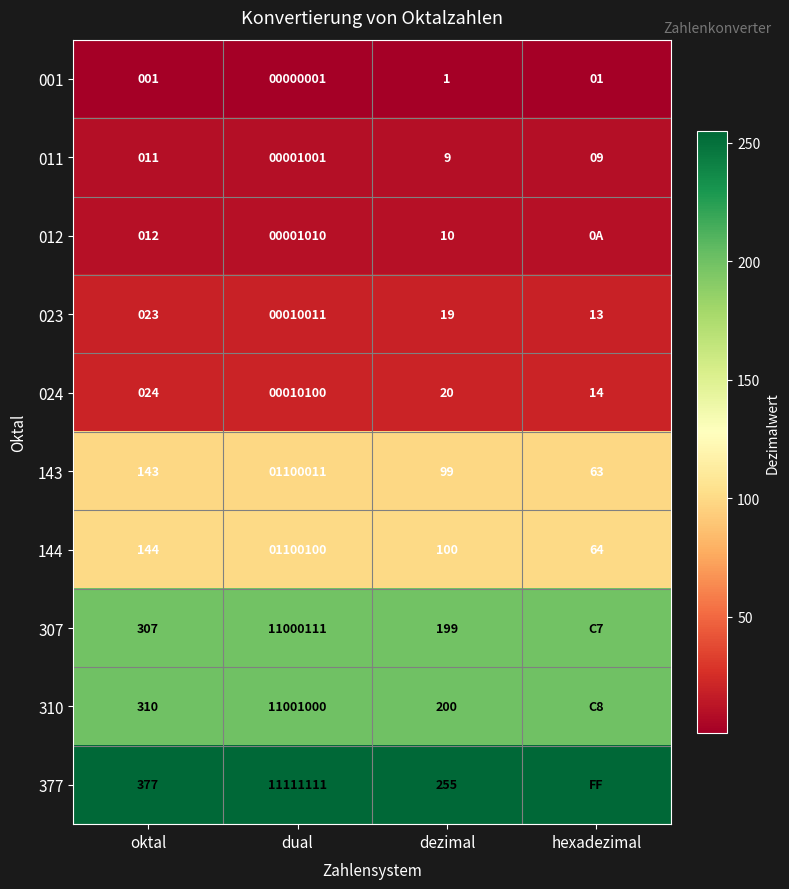

What is the greatest value displayed?

255